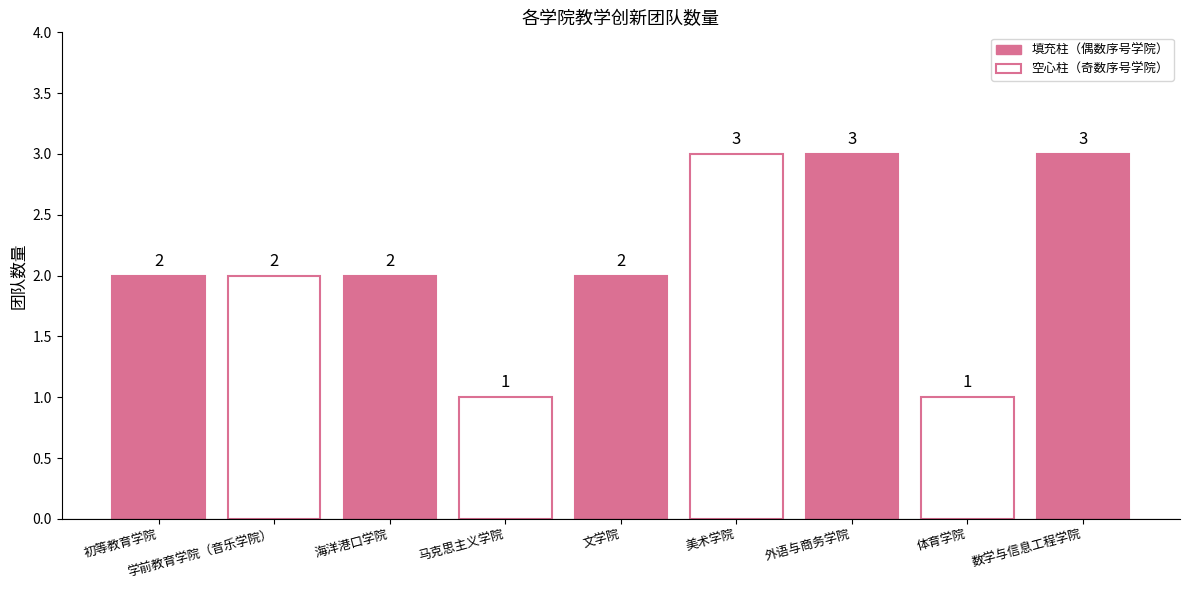

Reading left to right, transcribe all the data shown in this chart.

2	2	2	1	2	3	3	1	3